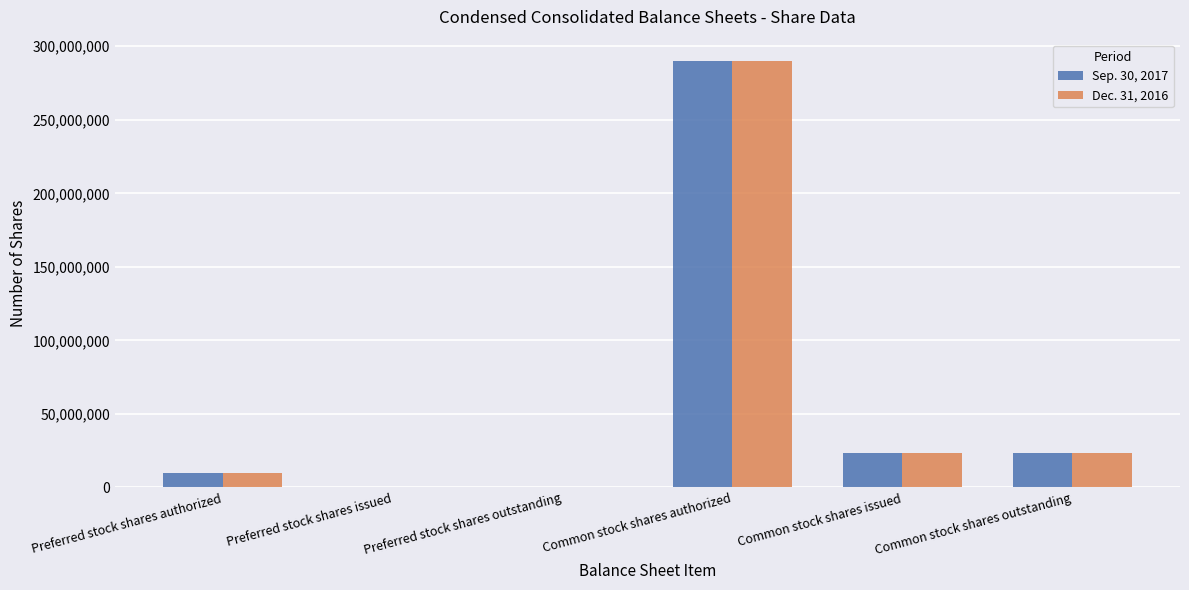

At which category is the sum across all series the highest?

Common stock shares authorized